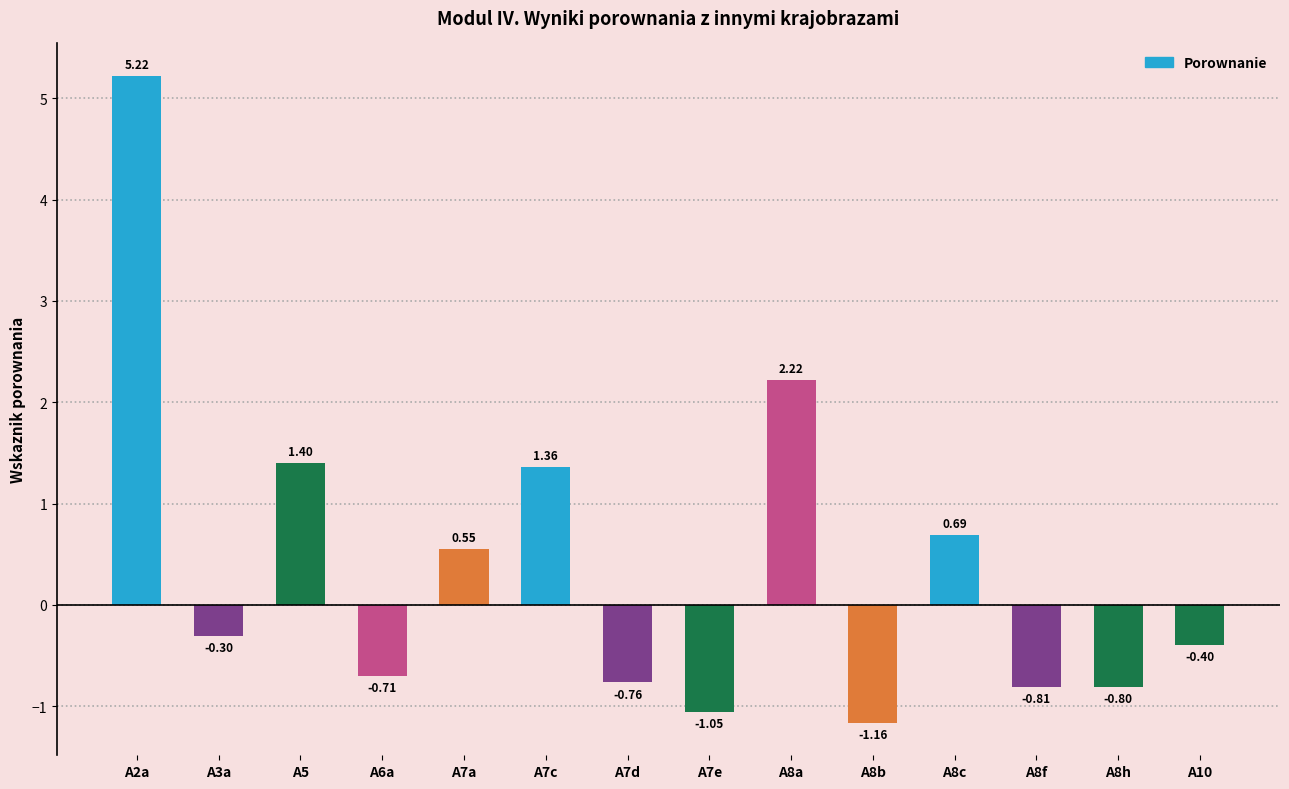

What is the approximate value at A3a?

-0.3